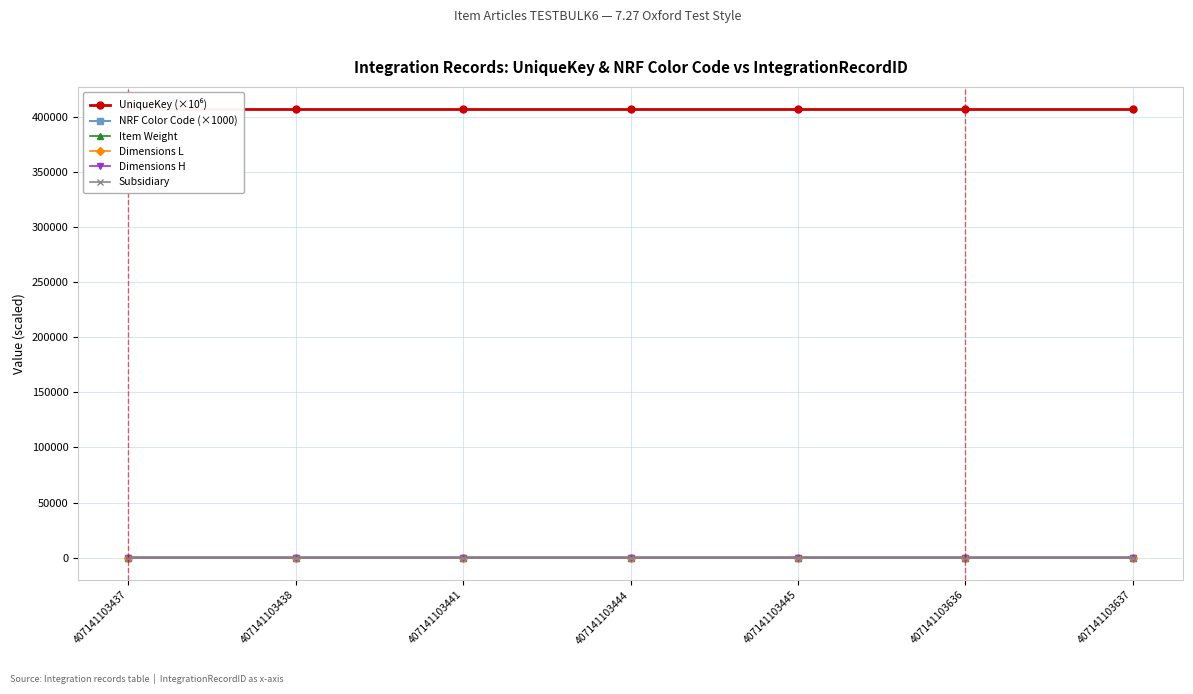

Count the Item Weight values in the range 1 to 5.

7